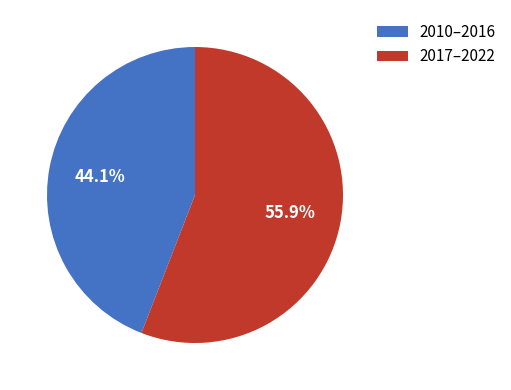

Rank the categories by value from highest to lowest.

2017–2022, 2010–2016